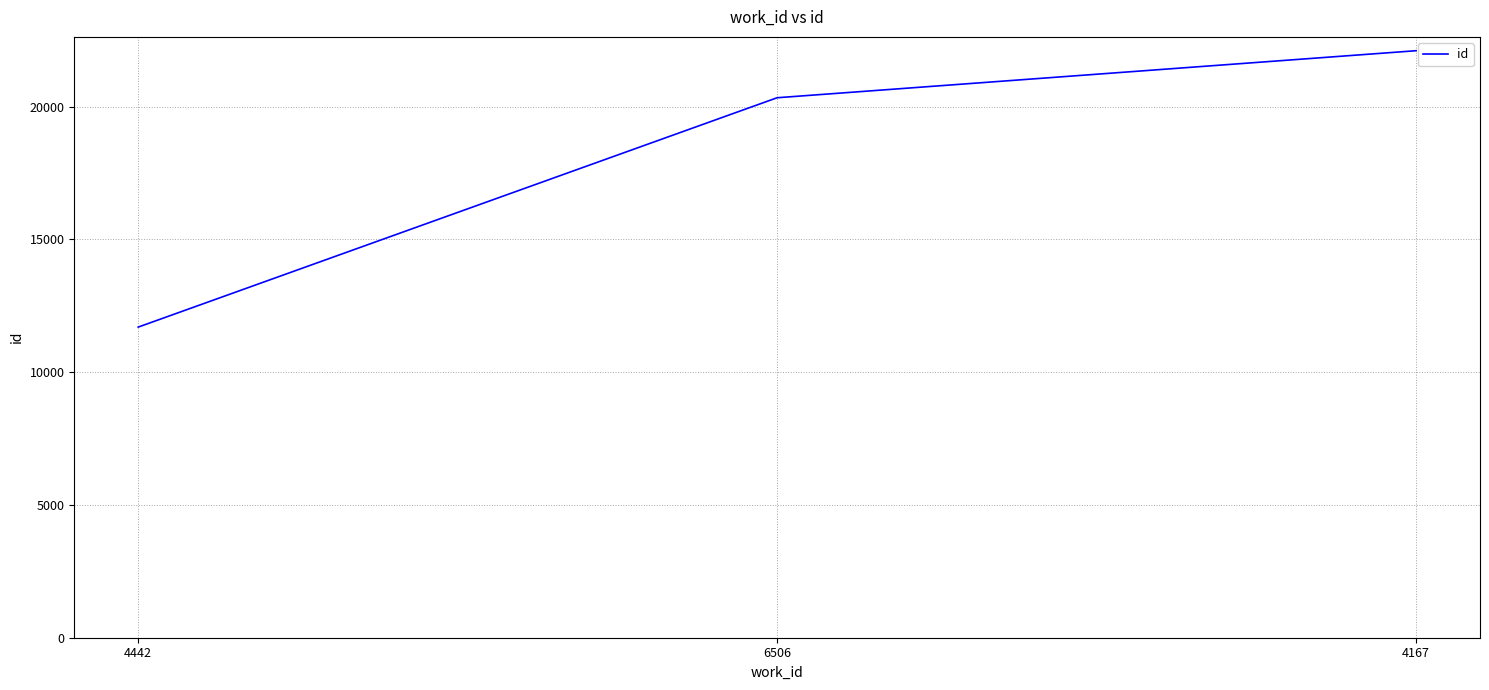

List the labels in order of value, largest first.

4167, 6506, 4442